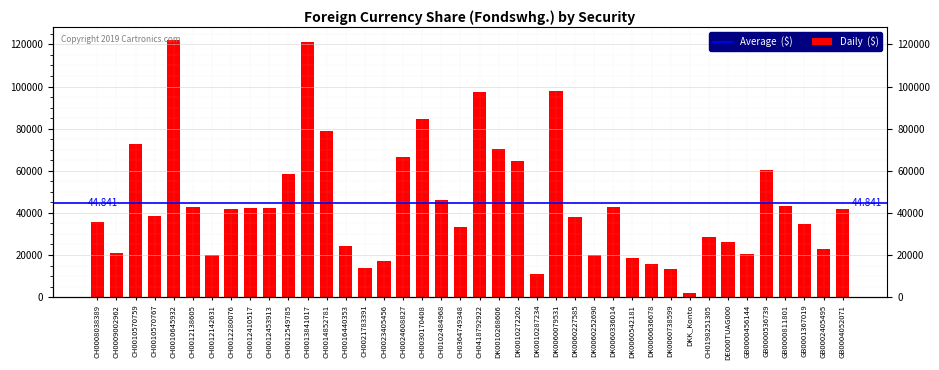

What is the label of the 36th bar from the right?

CH0010645932